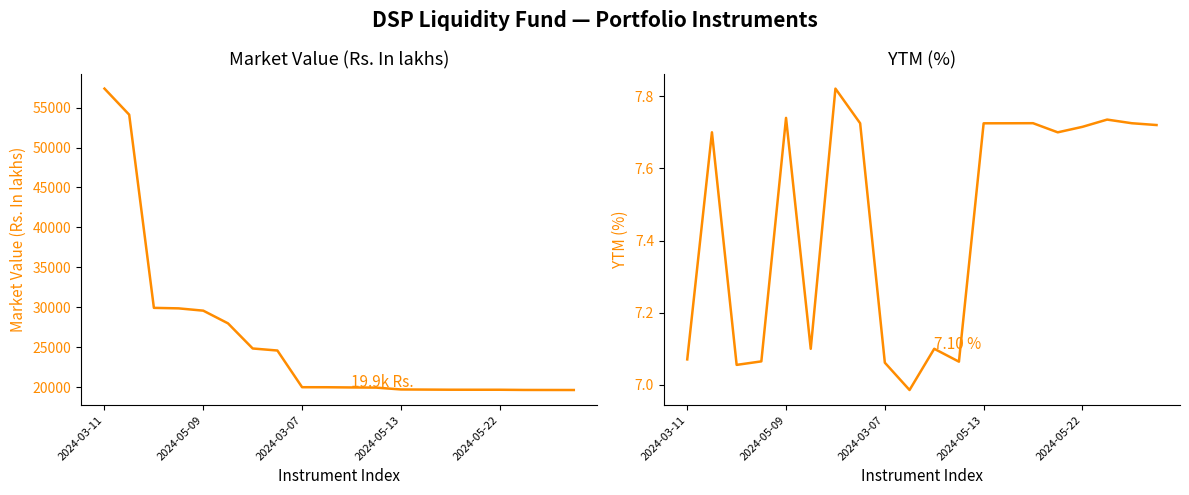

True or false: Market Value (Rs. In lakhs) has more than 0 interior local peaks.

False